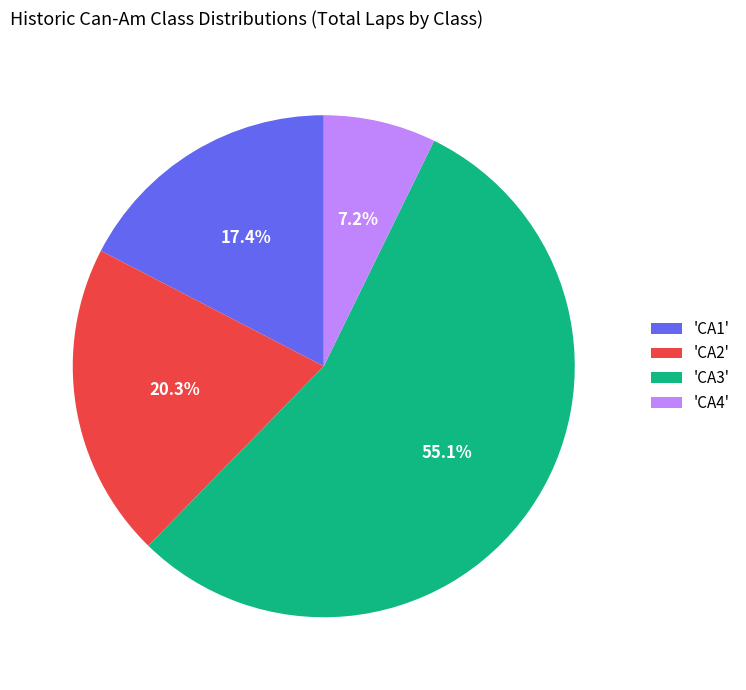

What percentage is NOT represented by 'CA2'?

79.7%